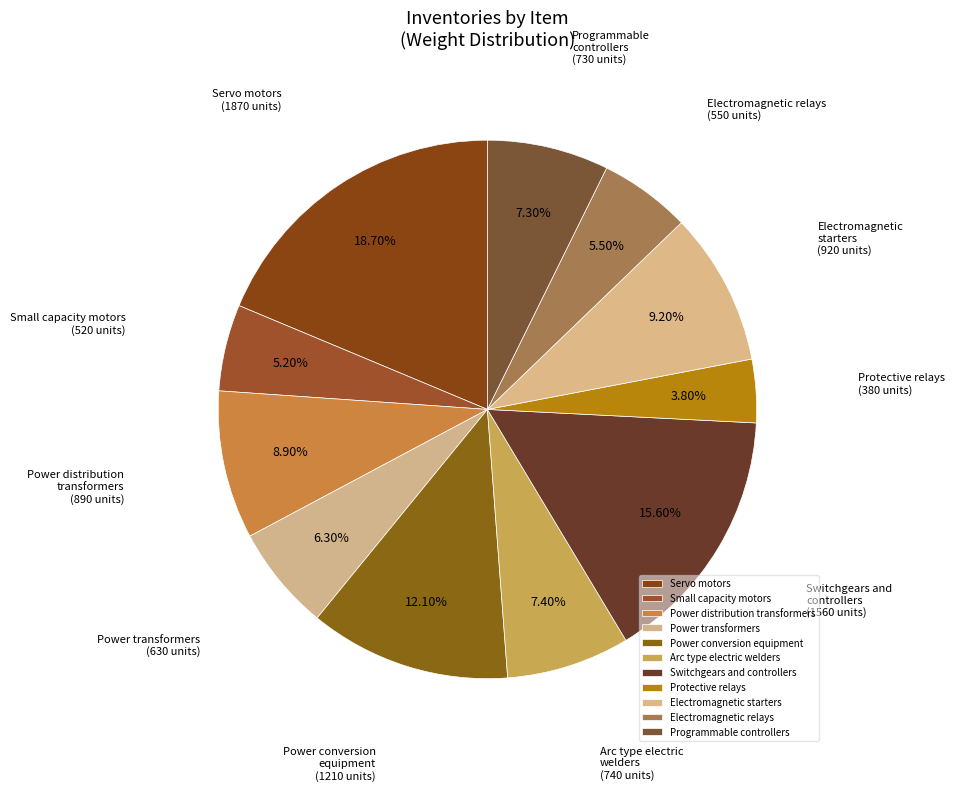

Which has a higher value, Electromagnetic starters or Servo motors?

Servo motors